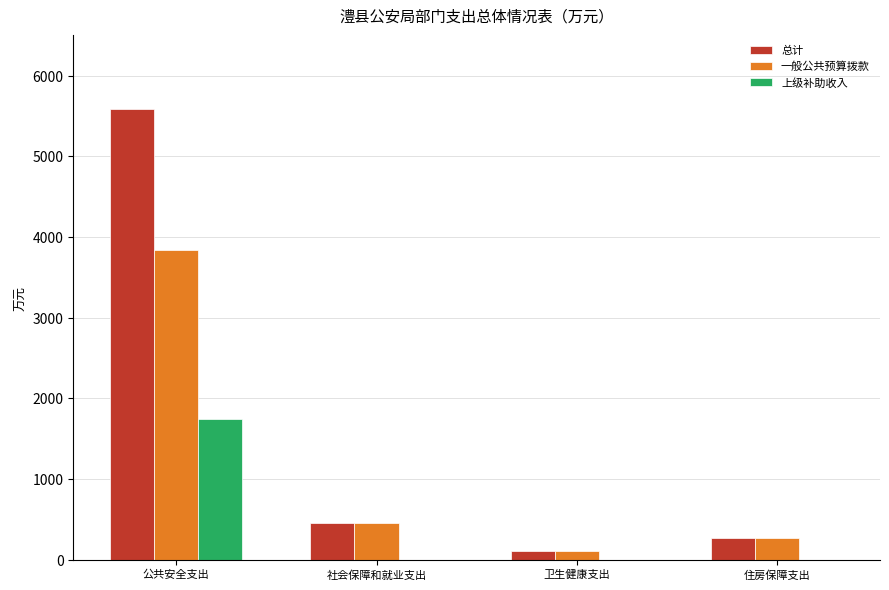

Reading left to right, list all the values displayed in this chart.

总计: 公共安全支出=5583.1	社会保障和就业支出=458.4	卫生健康支出=112.9	住房保障支出=275.0
一般公共预算拨款: 公共安全支出=3840.0	社会保障和就业支出=458.4	卫生健康支出=112.9	住房保障支出=275.0
上级补助收入: 公共安全支出=1743.1	社会保障和就业支出=0.0	卫生健康支出=0.0	住房保障支出=0.0